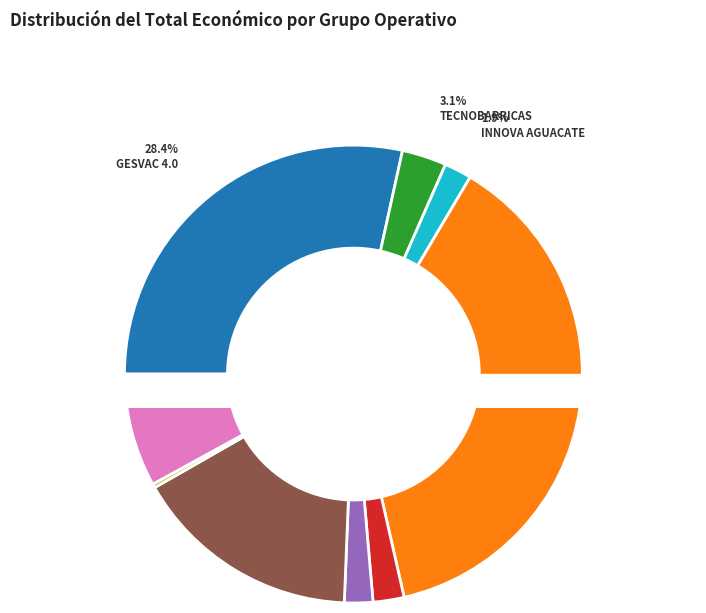

How many segments does this pie chart have?

9